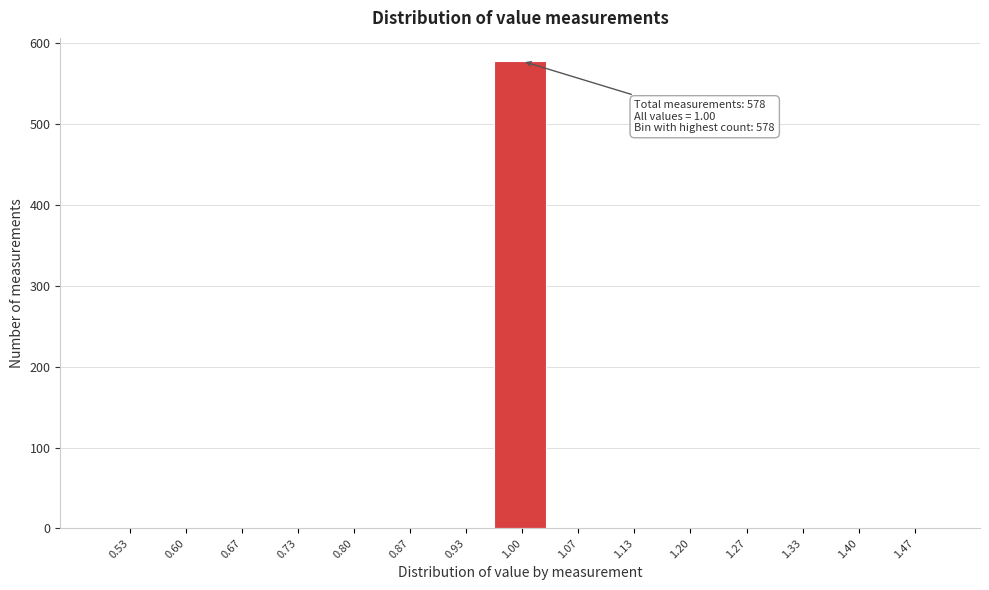

Which range on the x-axis has the tallest bar?

0.97 to 1.03